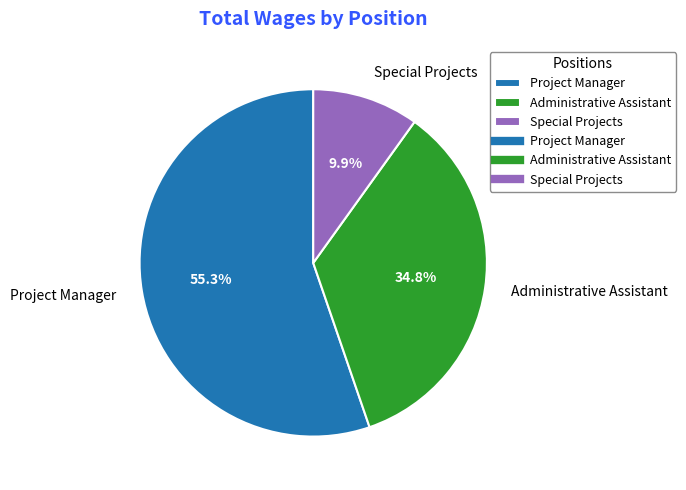

Combined, what portion of the pie is Special Projects and Project Manager?

65.2%